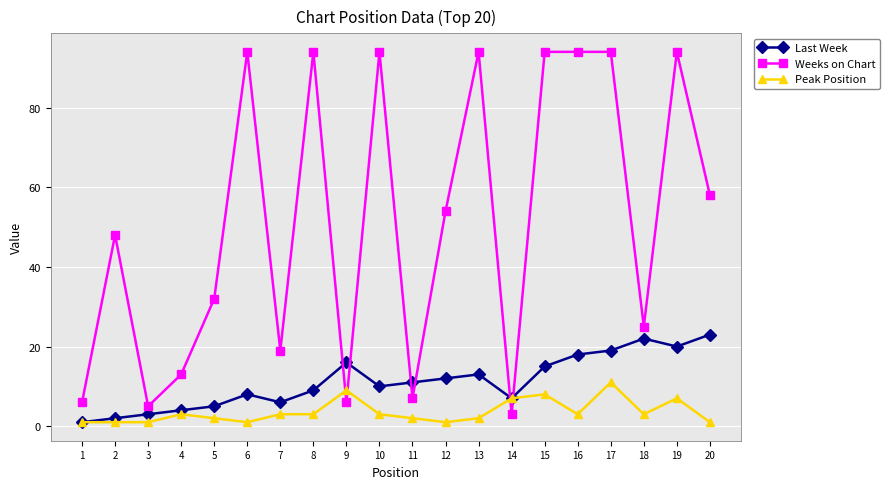

What is the greatest value displayed?

94